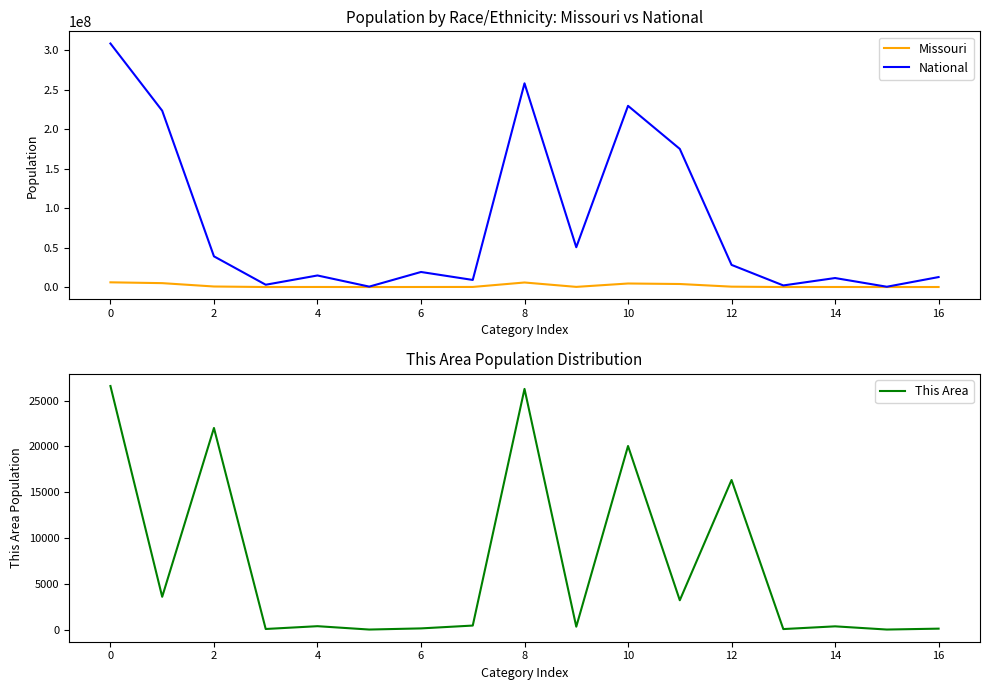

Reading left to right, what are all the values shown in this chart?

Missouri: 5988927	4958770	693391	27376	98083	6261	80457	124589	5776457	212470	4501692	3857945	493221	20581	74926	4196	50823
National: 308745538	223553265	38929319	2932248	14674252	540013	19107368	9009073	258267944	50477594	229723394	175134916	28088003	2043876	11422616	382409	12651574
This Area: 26602	3581	22018	64	370	3	128	438	26286	316	20050	3202	16336	55	353	3	101